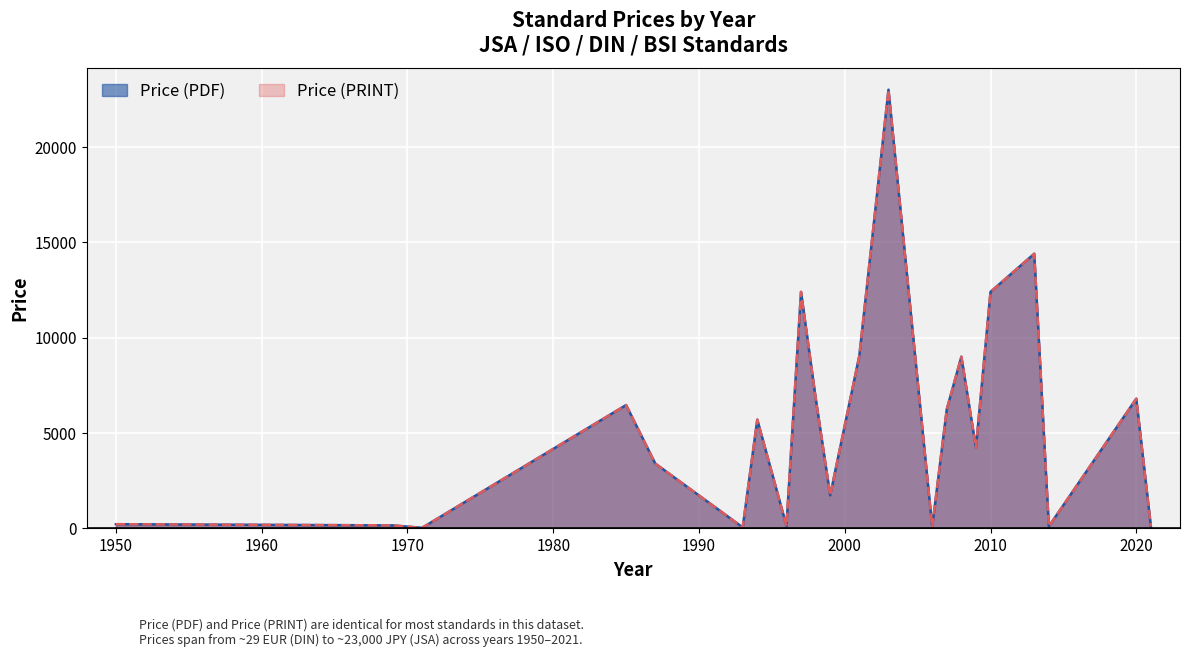

True or false: Price (PDF) and Price (PRINT) intersect in this chart.

False